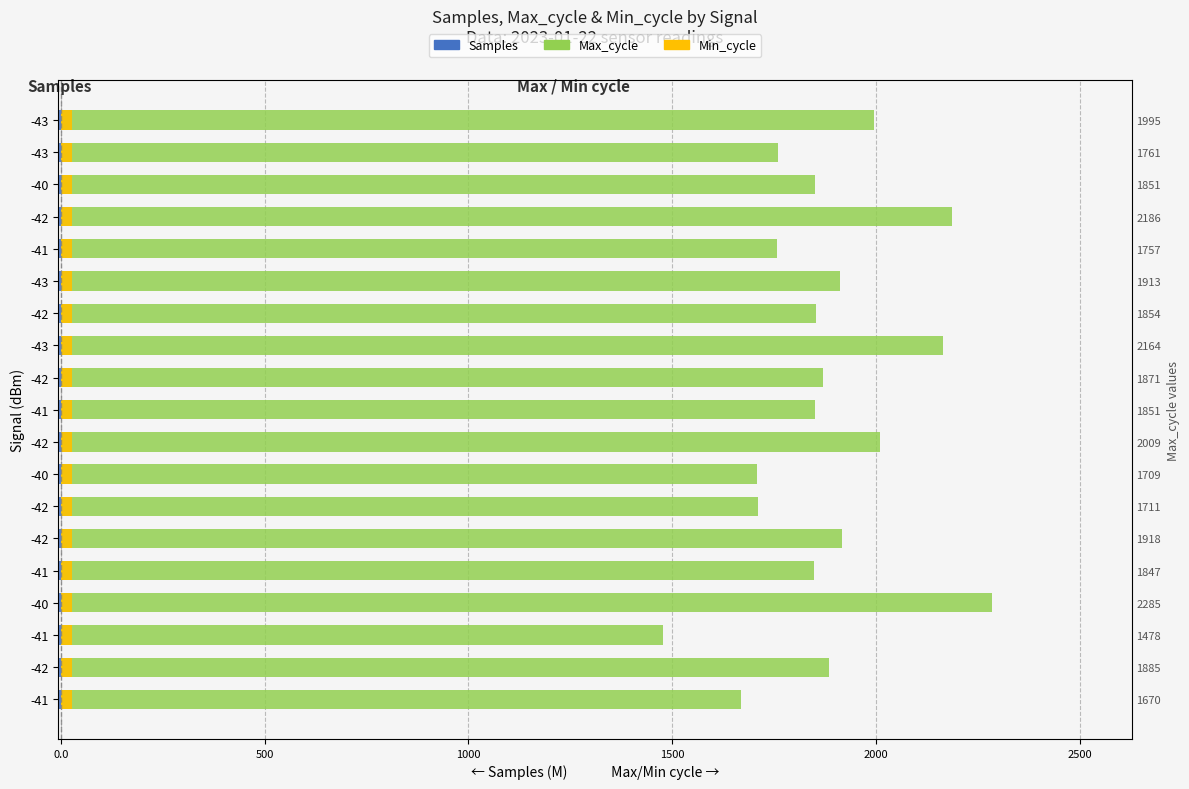

Reading right to left, list all the values displayed in this chart.

Samples: -5.1	-5.1	-5.1	-5.1	-5.1	-5.1	-5.1	-5.1	-5.0	-5.0	-5.0	-5.0	-5.0	-5.0	-5.0	-5.0	-5.0	-5.0	-5.0
Max_cycle: 1995.0	1761.0	1851.0	2186.0	1757.0	1913.0	1854.0	2164.0	1871.0	1851.0	2009.0	1709.0	1711.0	1918.0	1847.0	2285.0	1478.0	1885.0	1670.0
Min_cycle: 0.6	0.6	0.6	0.6	0.6	0.6	0.6	0.6	0.6	0.6	0.6	0.6	0.6	0.6	0.6	0.6	0.6	0.6	0.6